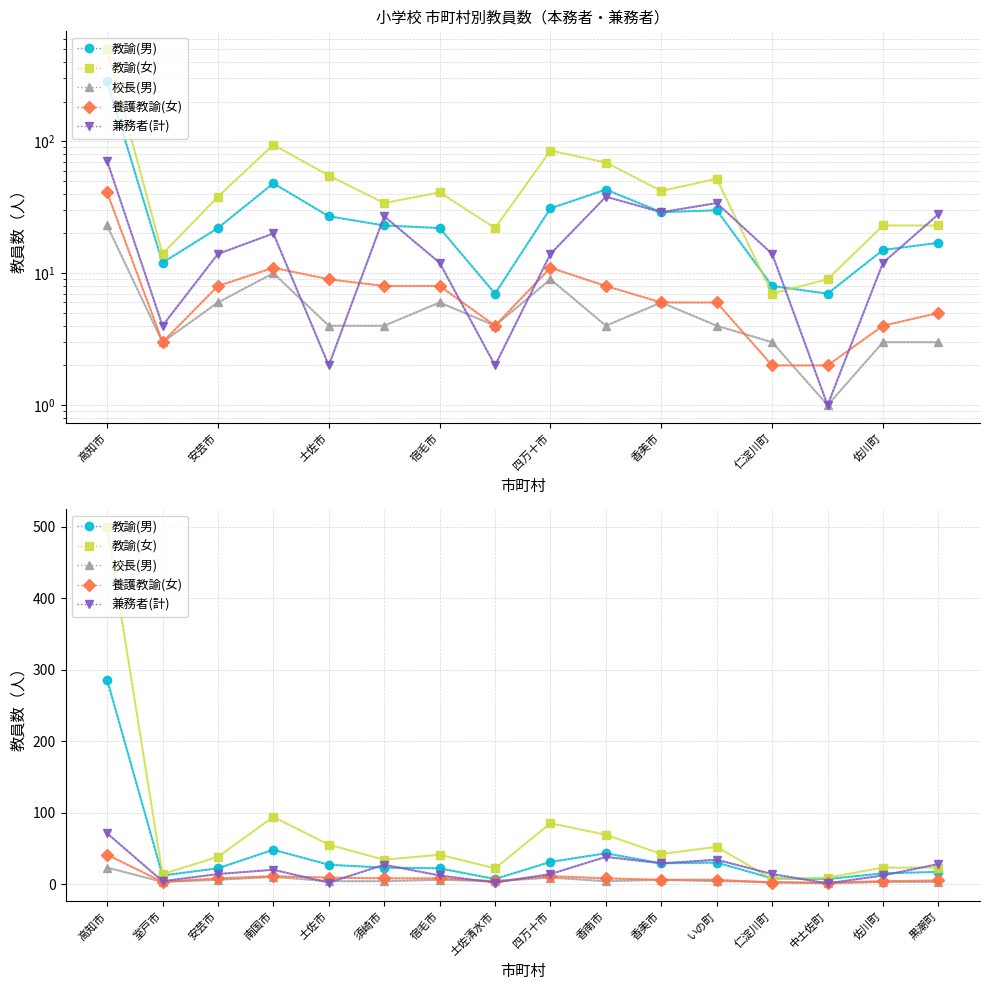

The value of 養護教諭(女) at 香南市 is 12. True or false?

False